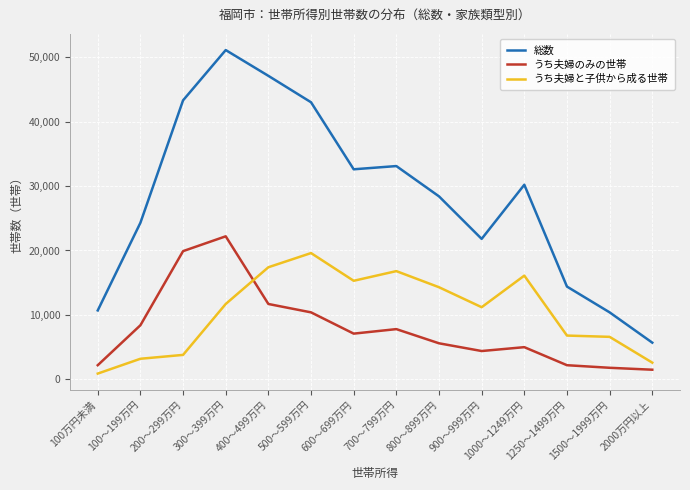

What is the highest value of the うち夫婦と子供から成る世帯 series?

19600